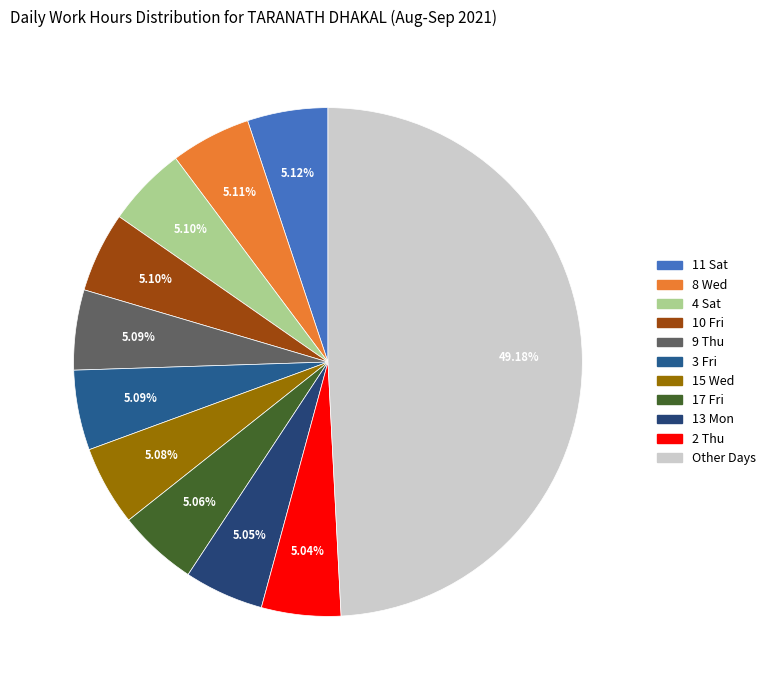

To the nearest percent, what is the average slice percentage?

9%